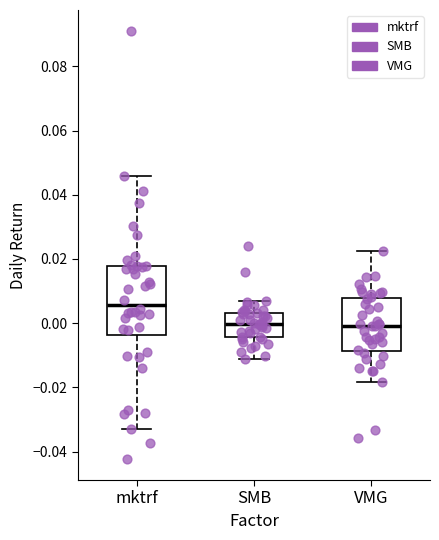

Reading left to right, transcribe this box plot: for each box, give where its median line is, the range the box spans, and where its two whiskers end, as read against the y-axis. The values are not printed on the chart, so give them approximately, as read against the axis.

mktrf: median 0.006, box -0.004 to 0.018, whiskers -0.032 to 0.046
SMB: median 0.000, box -0.004 to 0.004, whiskers -0.012 to 0.006
VMG: median 0.000, box -0.008 to 0.008, whiskers -0.018 to 0.022